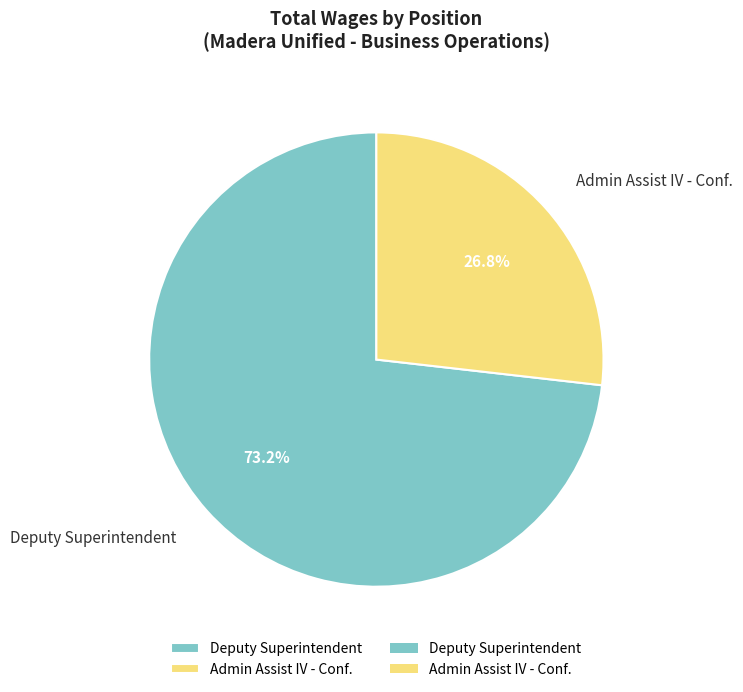

Count the number of slices in the pie.

2